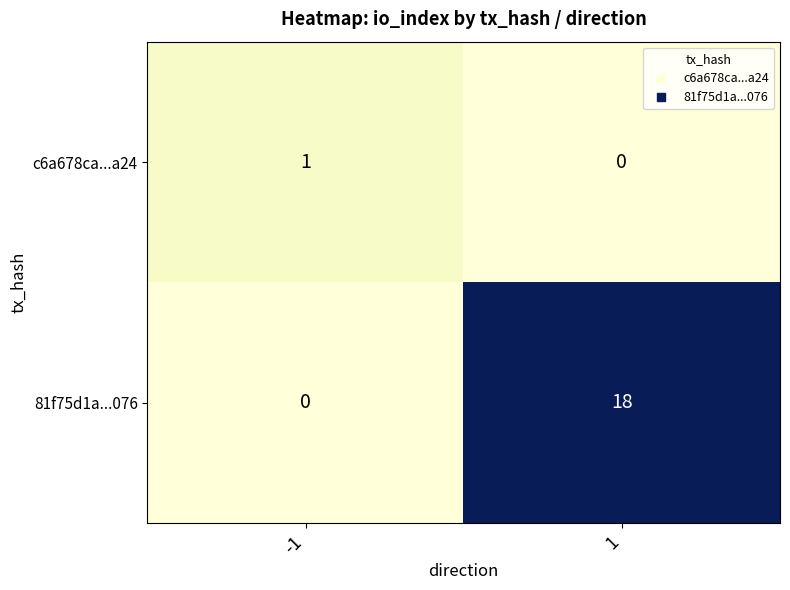

The value of c6a678ca...a24 at -1 is 1. True or false?

True